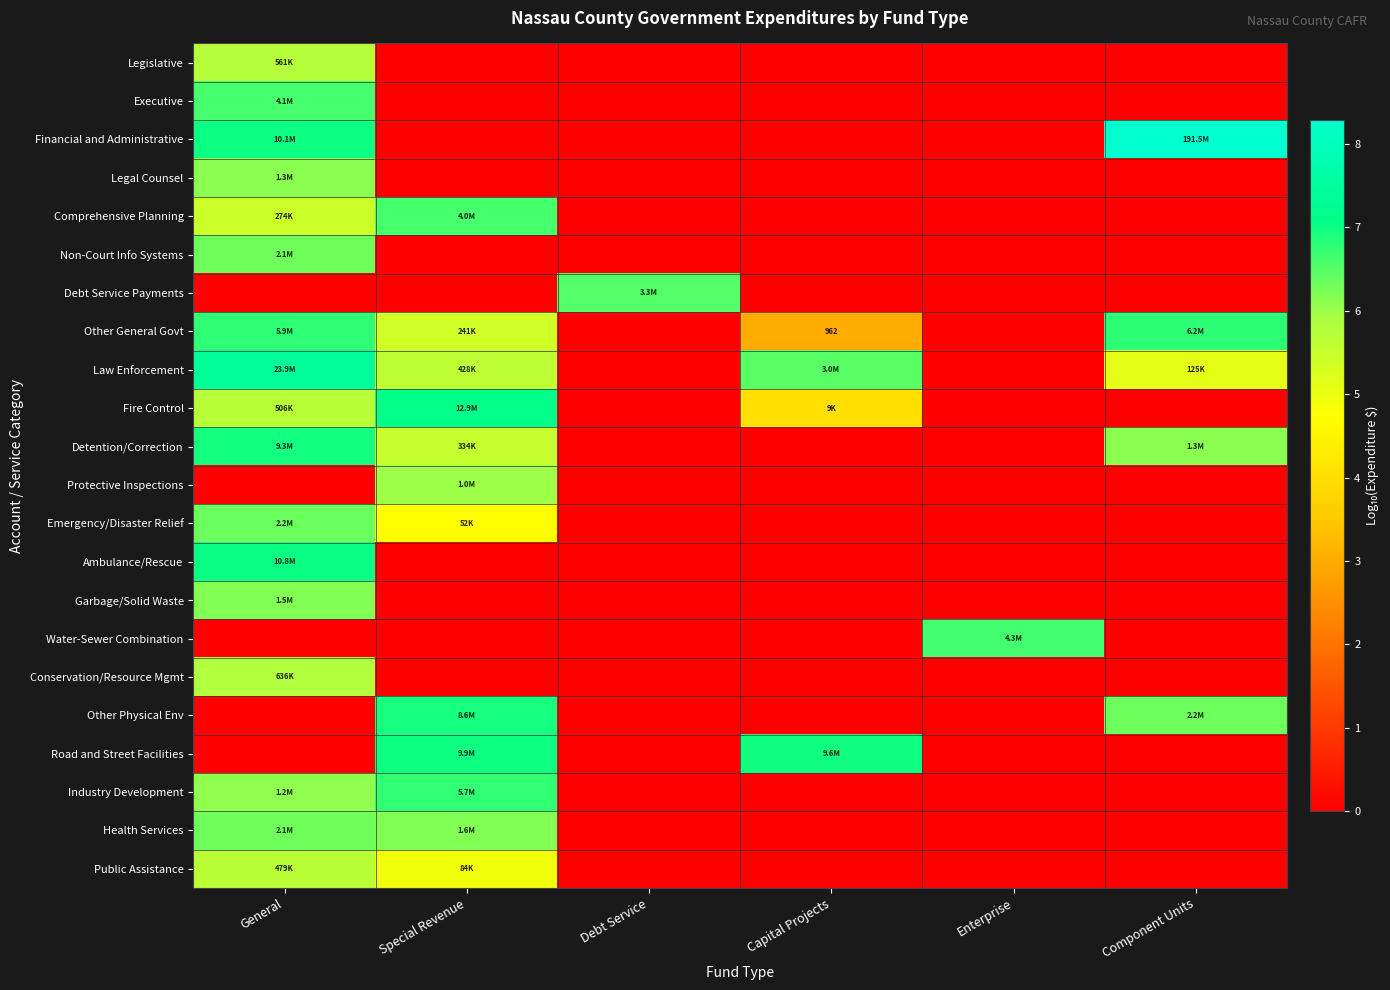

What is the maximum value for Other Physical Env?

6.9